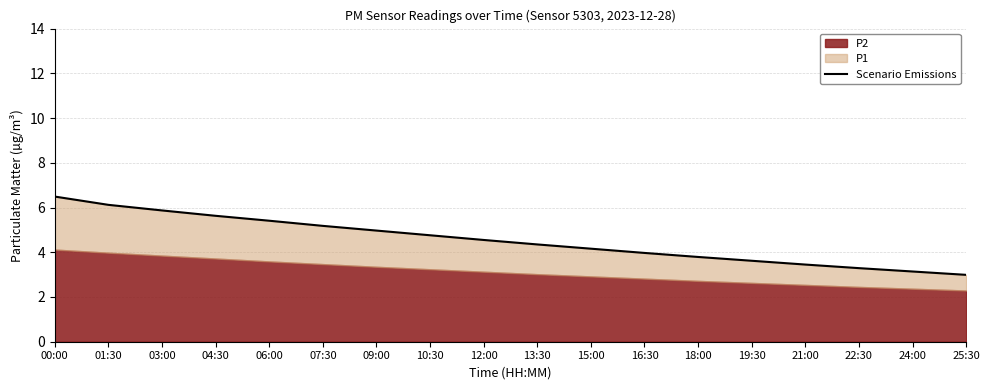

What is the change in value from 15:00 to 21:00?

-0.7